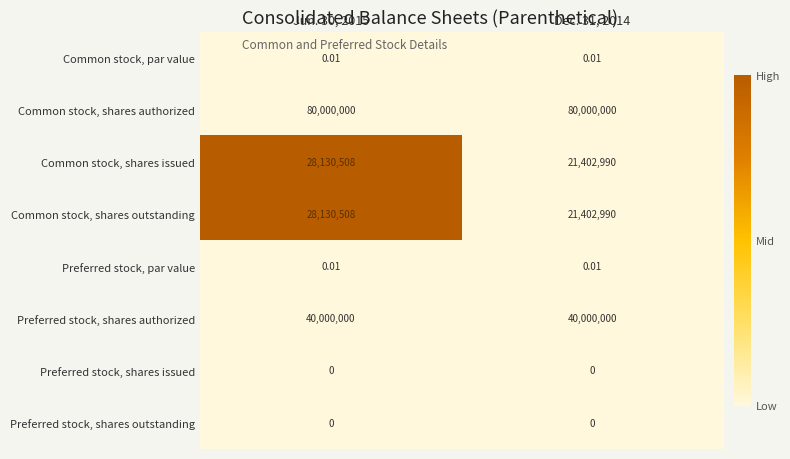

Which series has the largest total across all categories?

Common stock, shares authorized